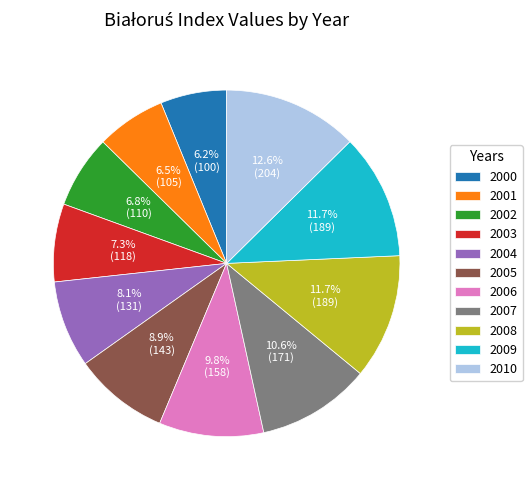

Between 2009 and 2007, which is larger?

2009